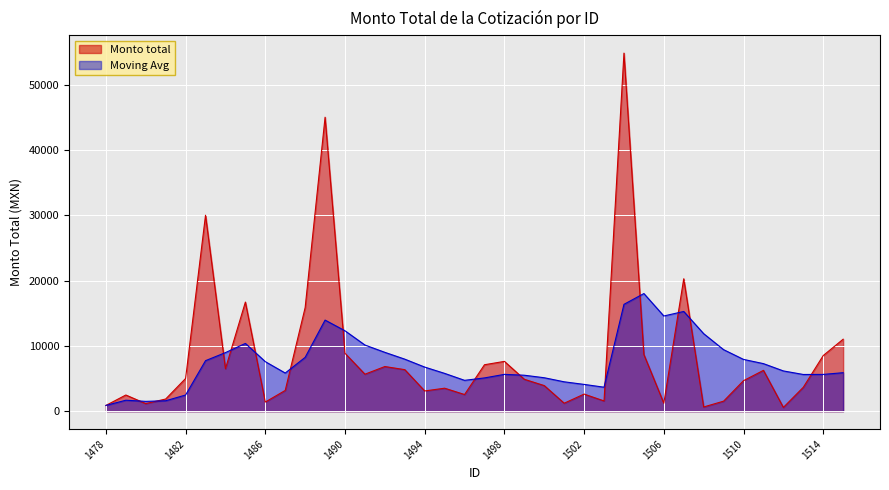

Reading left to right, what are all the values shown in this chart?

Monto total: 881.6	2476.0	1160.0	1863.8	5007.6	30000.0	6500.7	16704.0	1400.0	3180.0	15858.6	45000.0	8863.7	5663.8	6835.6	6360.0	3099.1	3519.6	2552.0	7110.9	7625.0	4884.1	3920.0	1221.0	2618.0	1570.0	54817.0	8670.3	1221.0	20269.8	648.1	1536.0	4671.0	6252.4	580.0	3660.0	8515.9	11020.0
Moving Avg: 881.6	1678.8	1505.9	1595.3	2477.8	7734.7	8967.4	10374.2	7584.1	5840.7	8239.6	13946.1	12307.6	10128.0	9009.4	7965.0	6751.4	5787.4	4723.7	5093.5	5638.4	5505.4	5120.5	4497.4	4100.4	3671.6	16358.4	18008.8	14573.7	15266.3	11866.3	9419.8	7927.9	7280.5	6163.7	5619.7	5629.8	5893.7